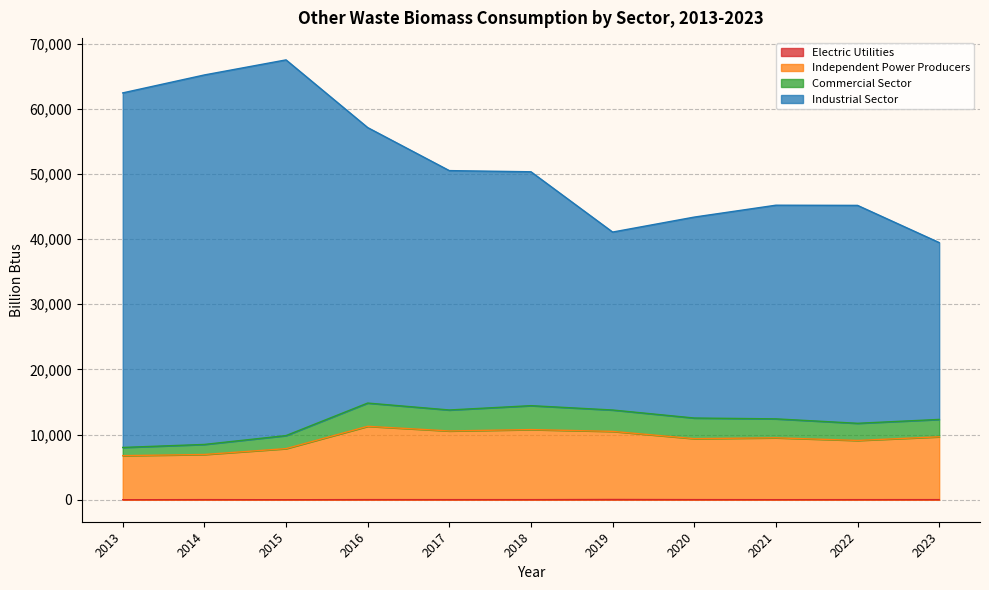

What is the sum of all Independent Power Producers values?

102291